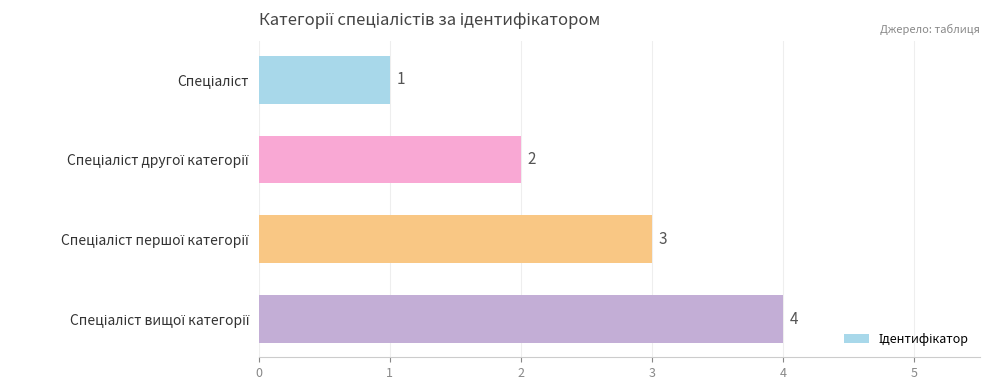

What is the maximum value shown in the chart?

4